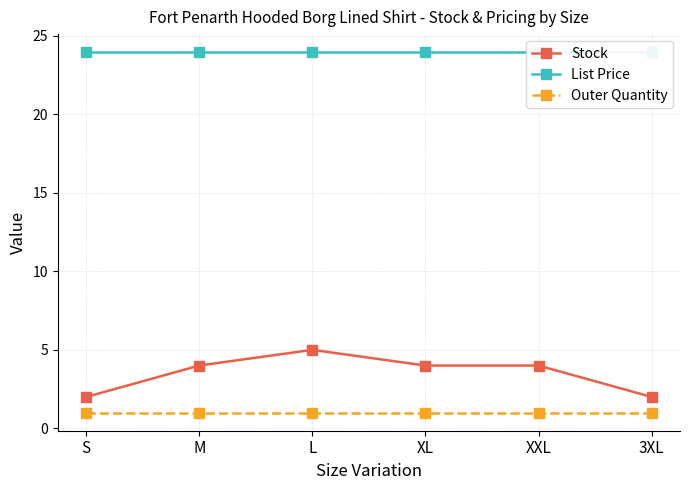

At which category is the sum across all series the highest?

L